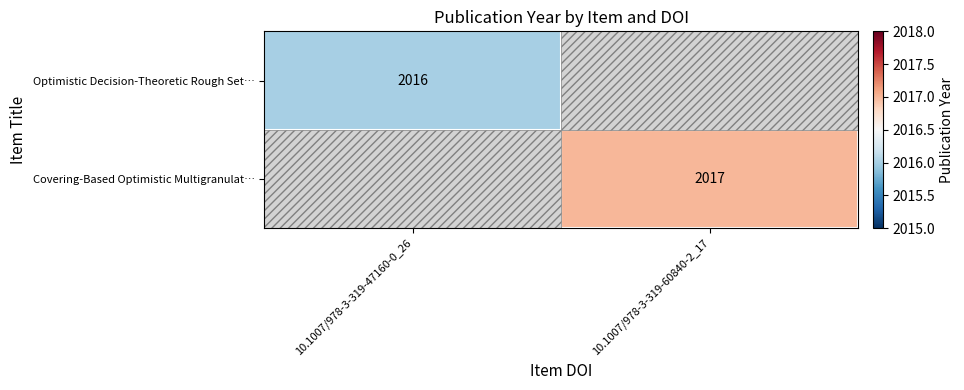

How many data points does each series have?

2